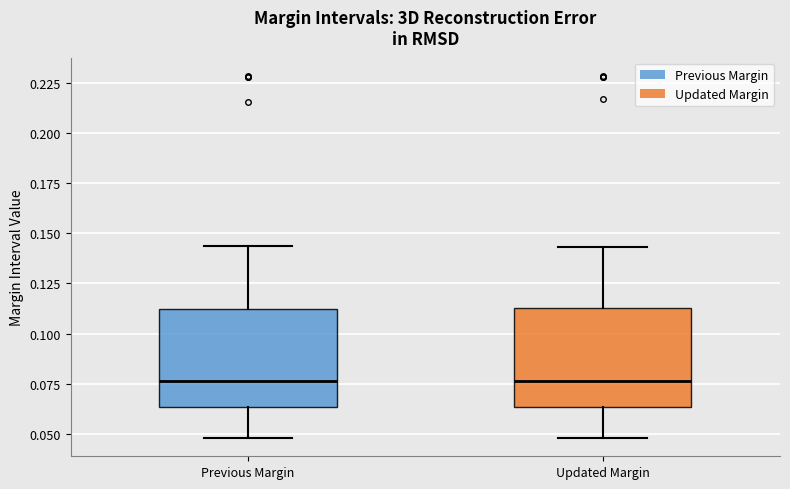

Reading left to right, read every box against the y-axis: the position of its median line, the range the box covers, and the ends of its whiskers. The values are not printed on the chart, so give them approximately, as read against the axis.

Previous Margin: median 0.075, box 0.065 to 0.110, whiskers 0.050 to 0.145
Updated Margin: median 0.075, box 0.065 to 0.115, whiskers 0.050 to 0.145